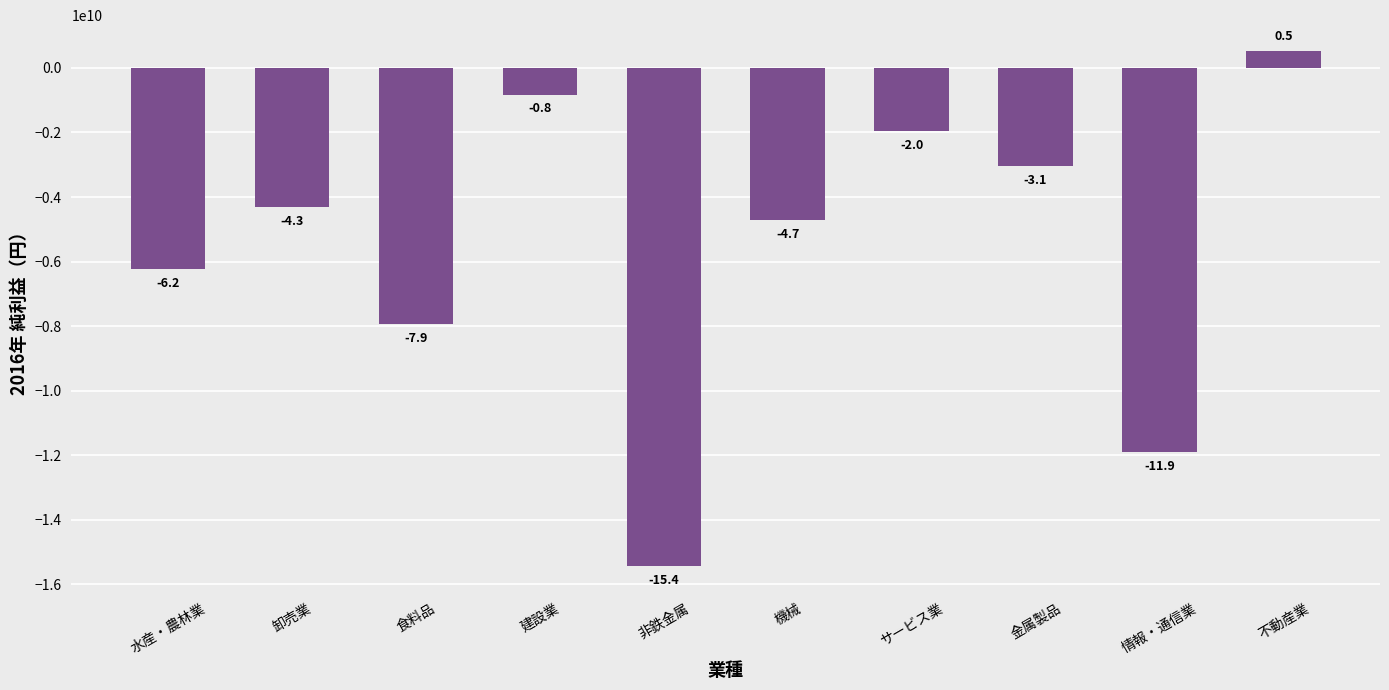

What is the change in value from 水産・農林業 to 不動産業?

+6752551085.9